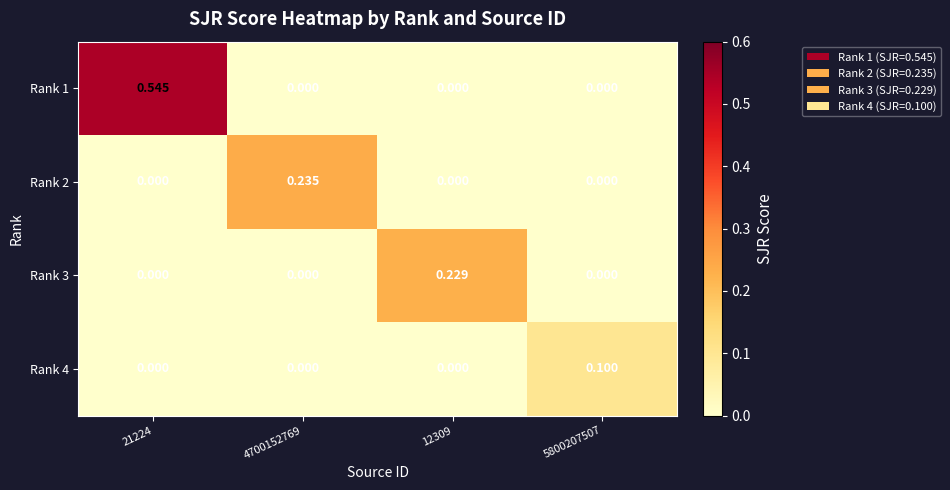

How many distinct data groups are displayed?

4